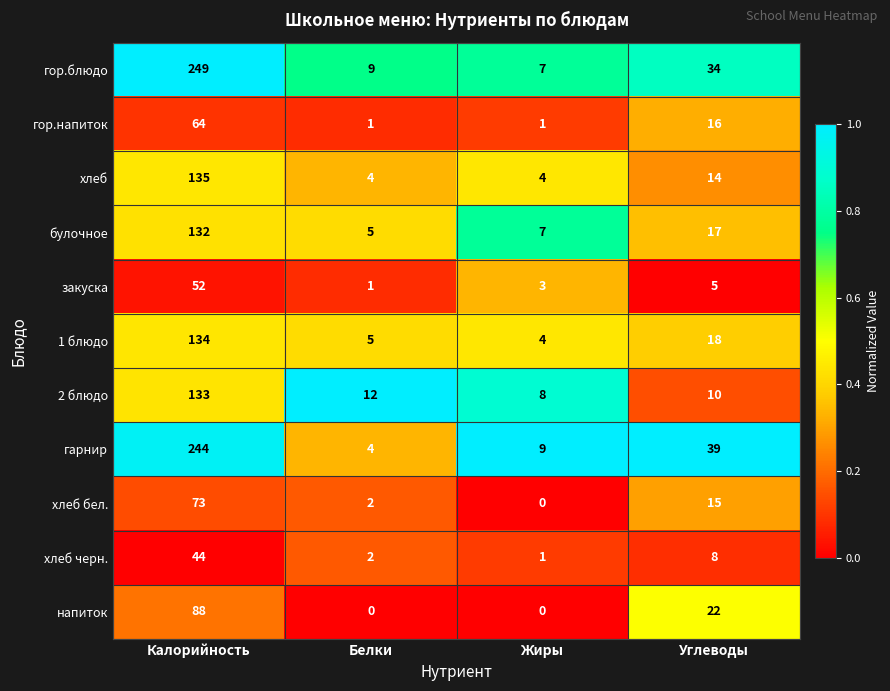

Where is 2 блюдо nearest to the value 70?

Белки